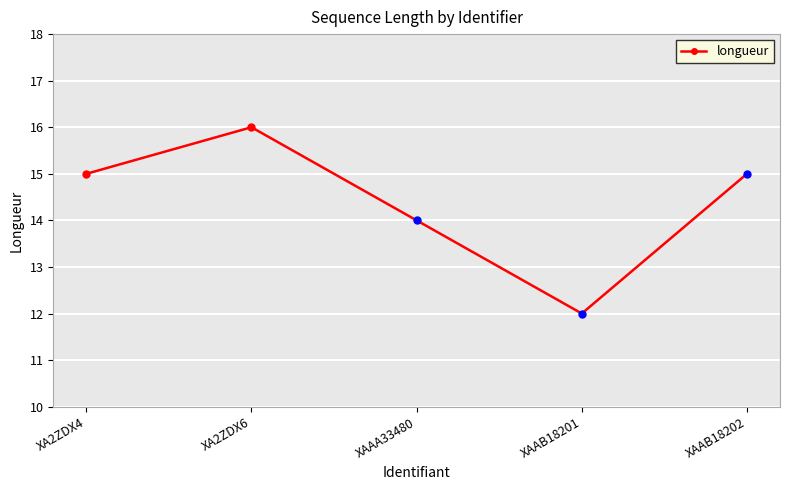

What is the maximum value shown in the chart?

16